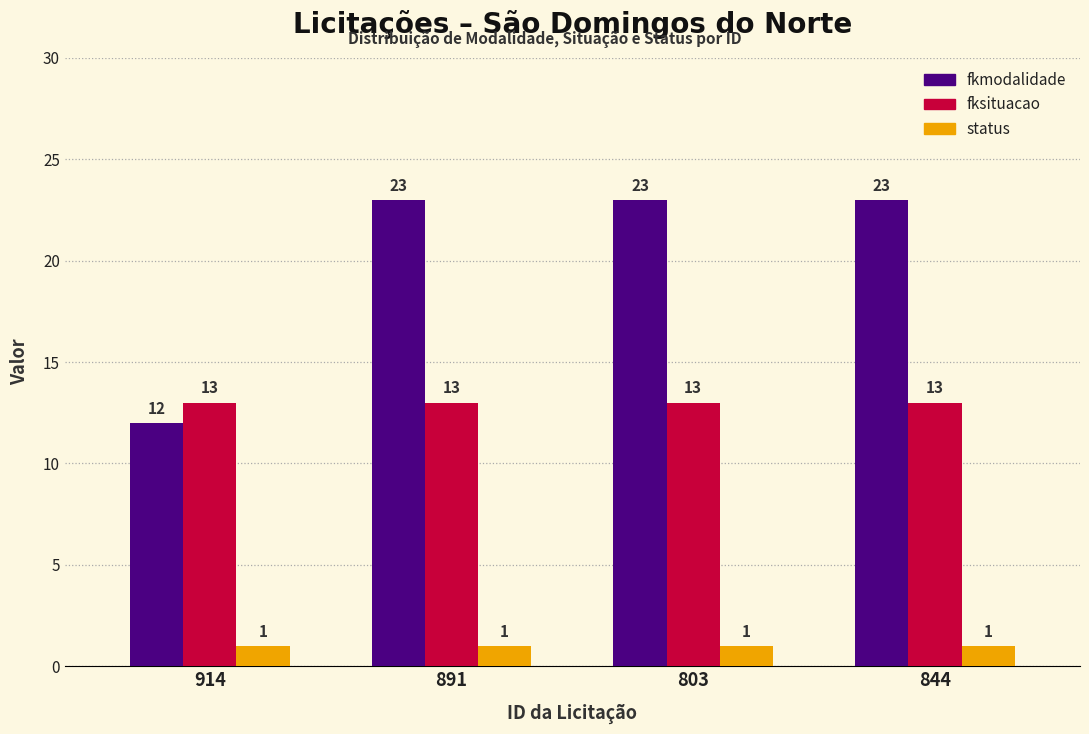

What are all the series names shown in the legend?

fkmodalidade, fksituacao, status